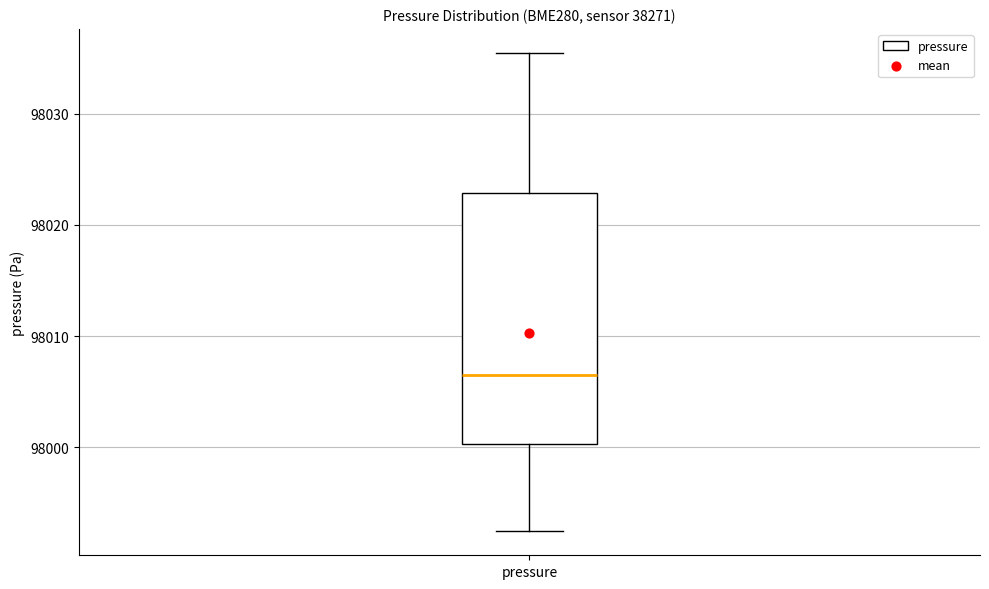

Read this box plot against the y-axis: the position of the median line, the range covered by the box, and the ends of both whiskers. The values are not printed on the chart, so give them approximately, as read against the axis.

median 98007, box 98000 to 98023, whiskers 97992 to 98036